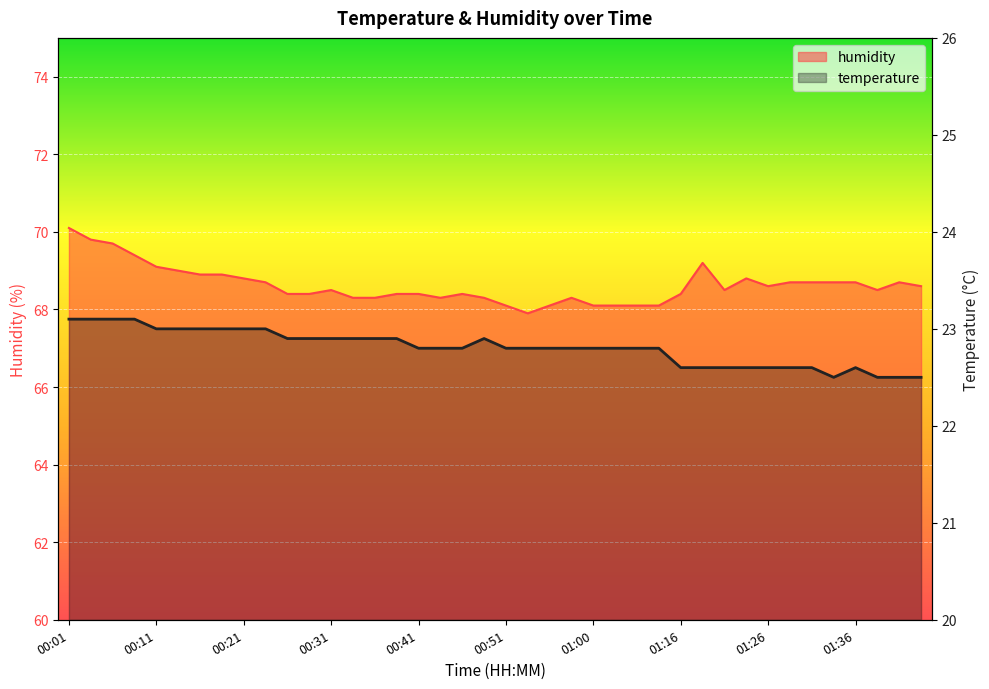

Which series has the largest total across all categories?

humidity